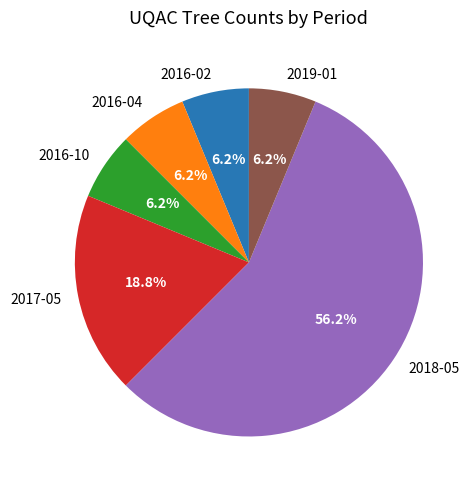

To the nearest percent, what percentage of the pie is 2017-05?

19%